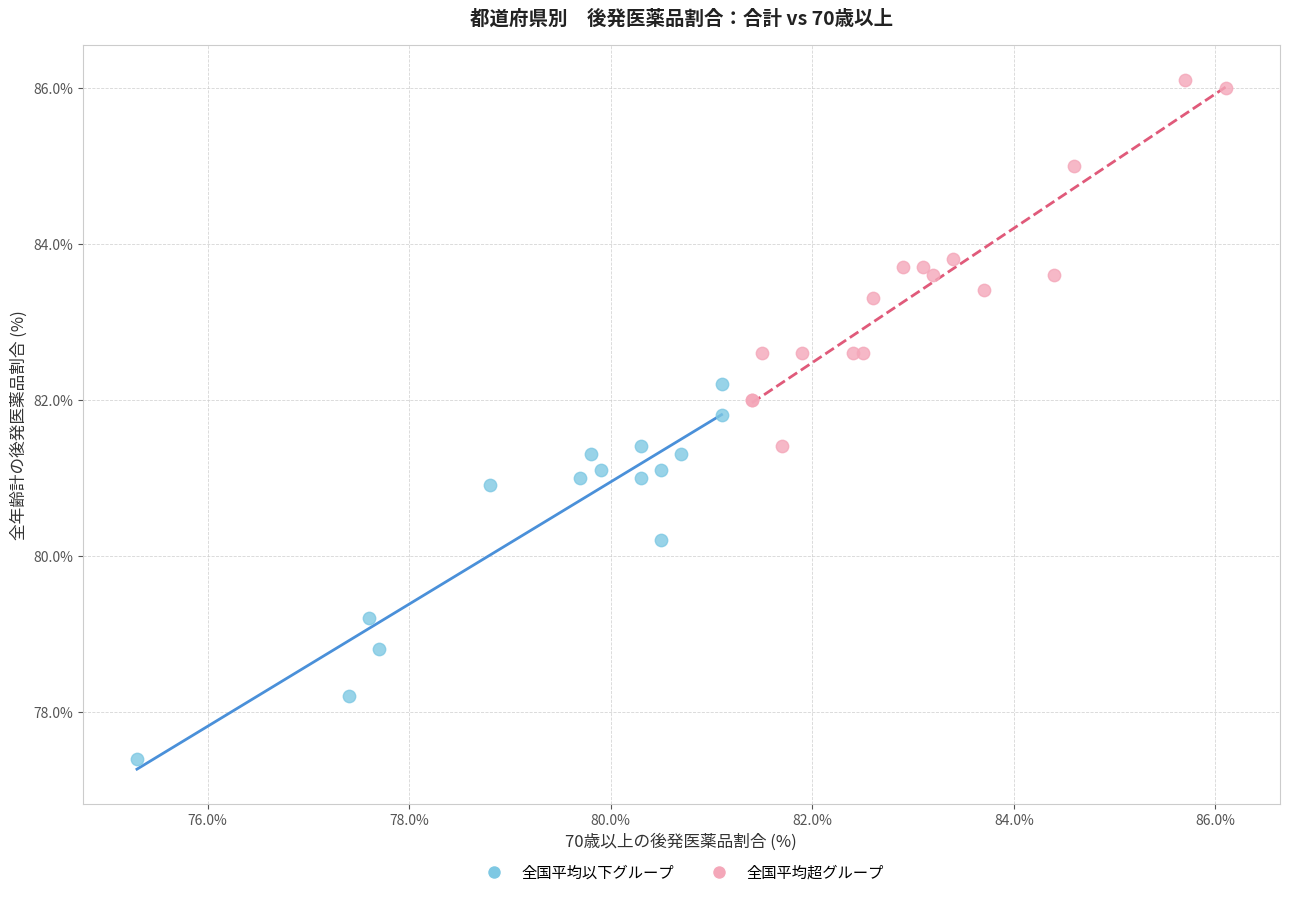

What are all the series names shown in the legend?

全国平均以下グループ, 全国平均超グループ